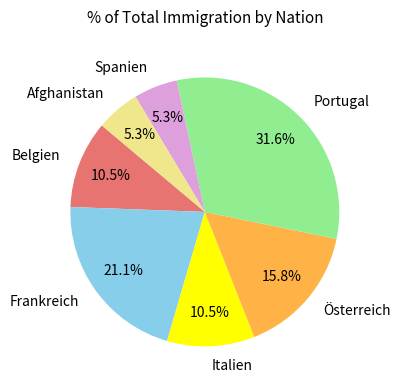

Is there a majority slice in this chart?

No